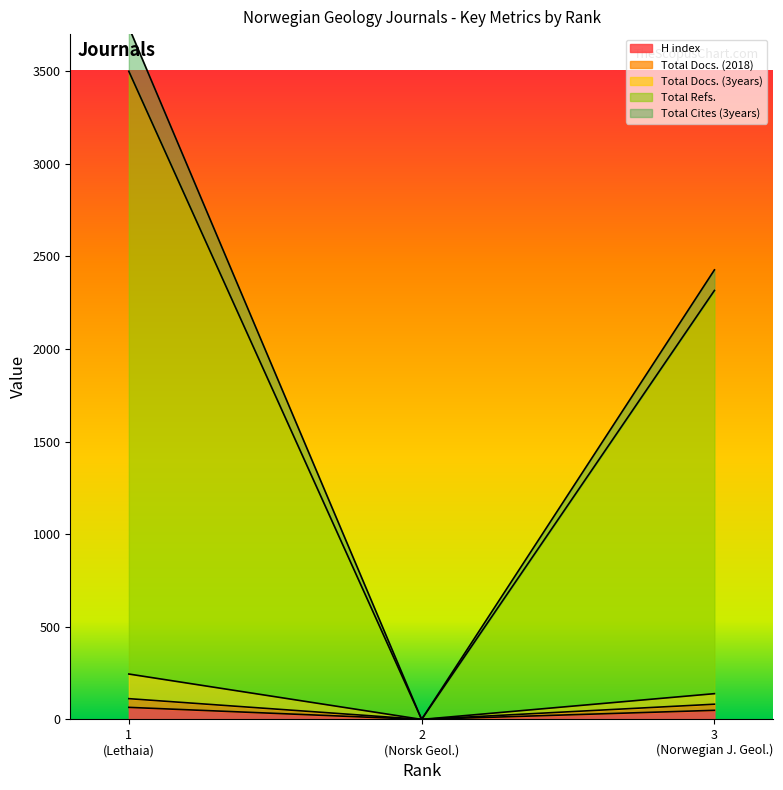

What are all the series names shown in the legend?

H index, Total Docs. (2018), Total Docs. (3years), Total Refs., Total Cites (3years)